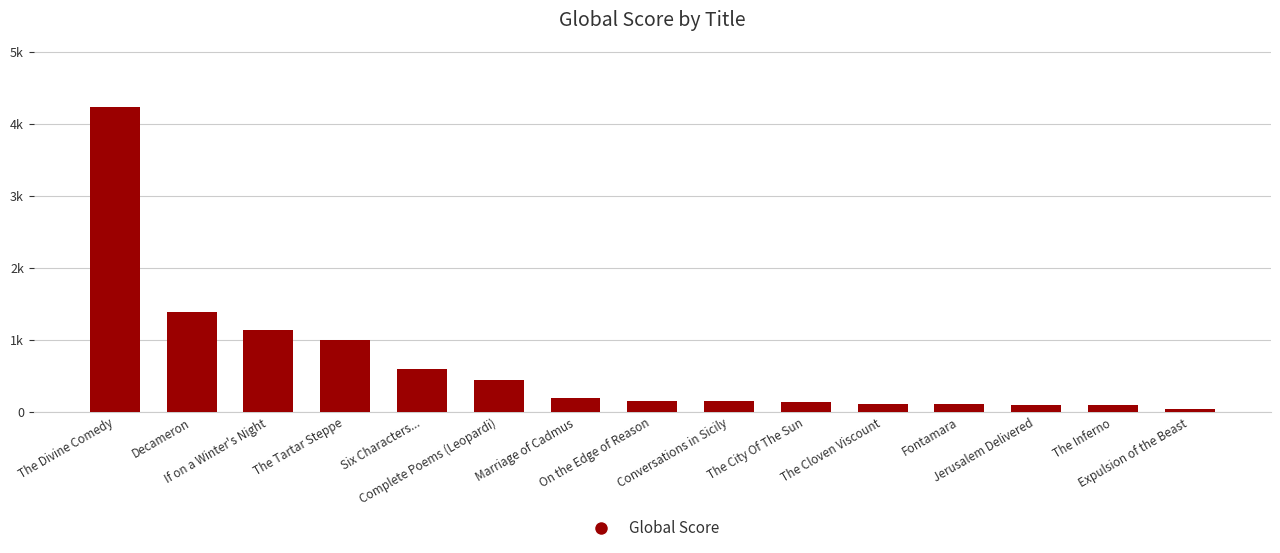

Rank the categories by value from lowest to highest.

Expulsion of the Beast, The Inferno, Jerusalem Delivered, The Cloven Viscount, Fontamara, The City Of The Sun, On the Edge of Reason, Conversations in Sicily, Marriage of Cadmus, Complete Poems (Leopardi), Six Characters..., The Tartar Steppe, If on a Winter's Night, Decameron, The Divine Comedy